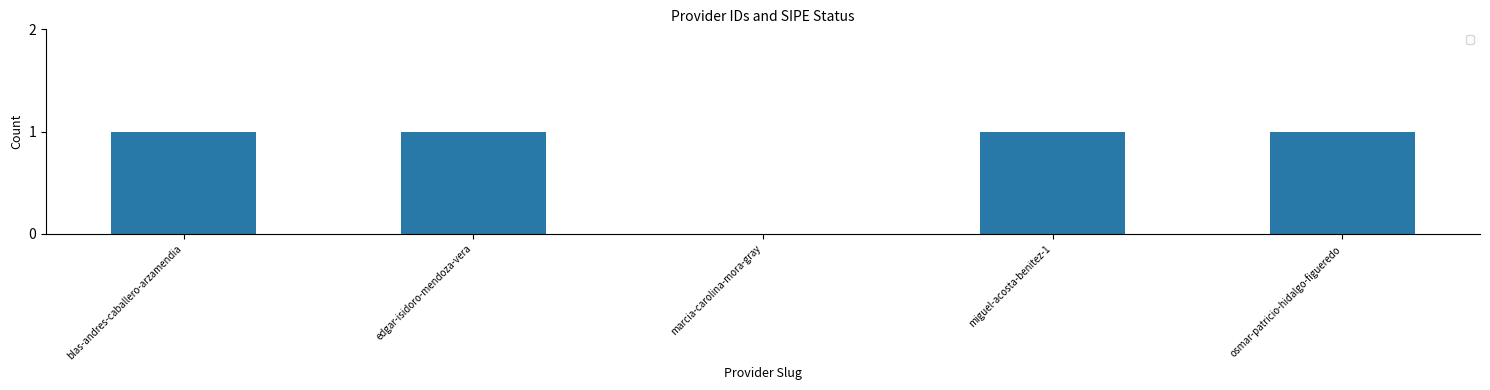

What is the sum of all values?

4